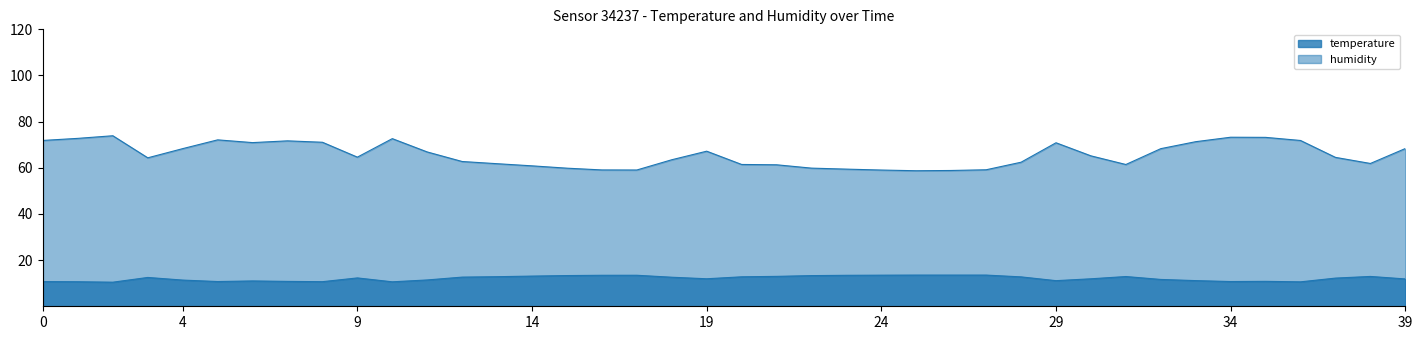

At how many categories does at least one series exceed 12?

40